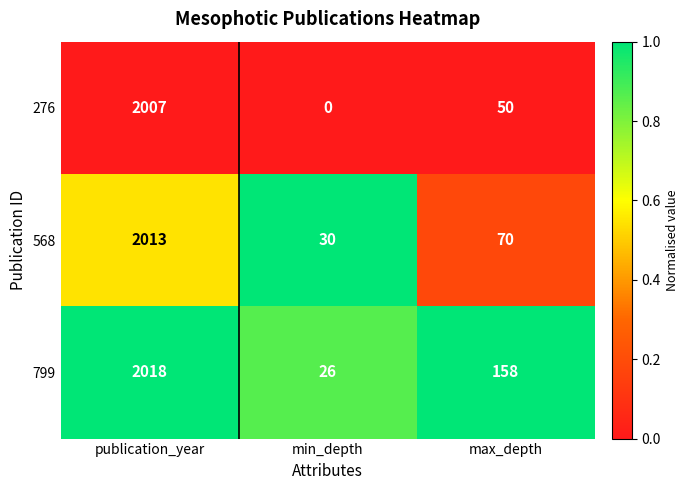

What is the greatest value displayed?

2018